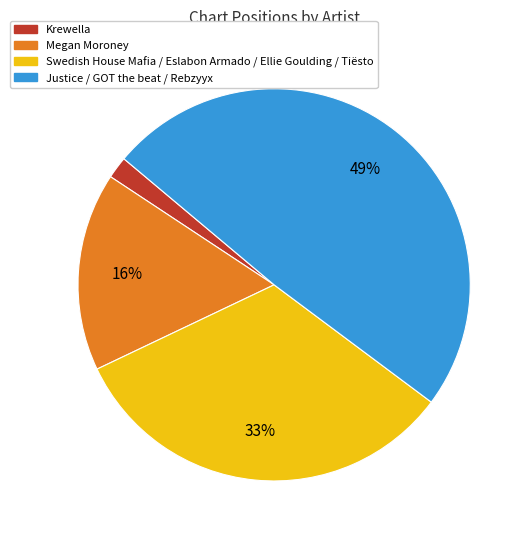

Which category has the biggest portion of the pie?

Justice / GOT the beat / Rebzyyx